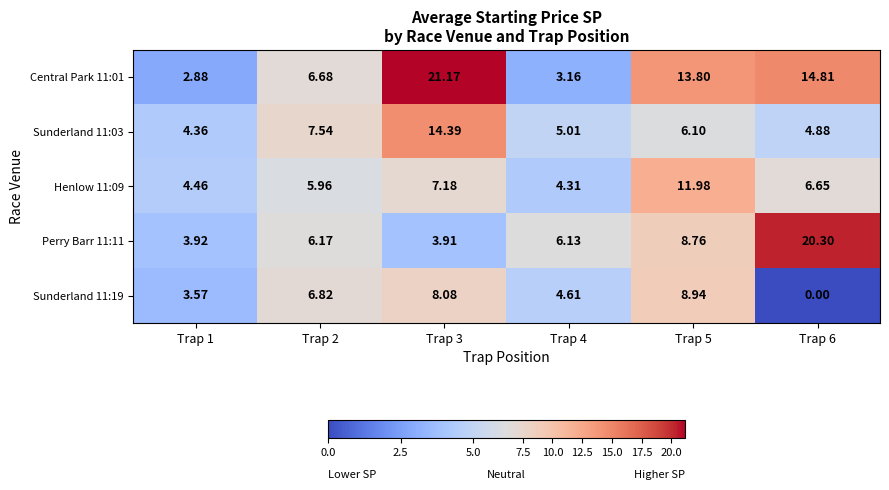

Count the number of data series in this chart.

5